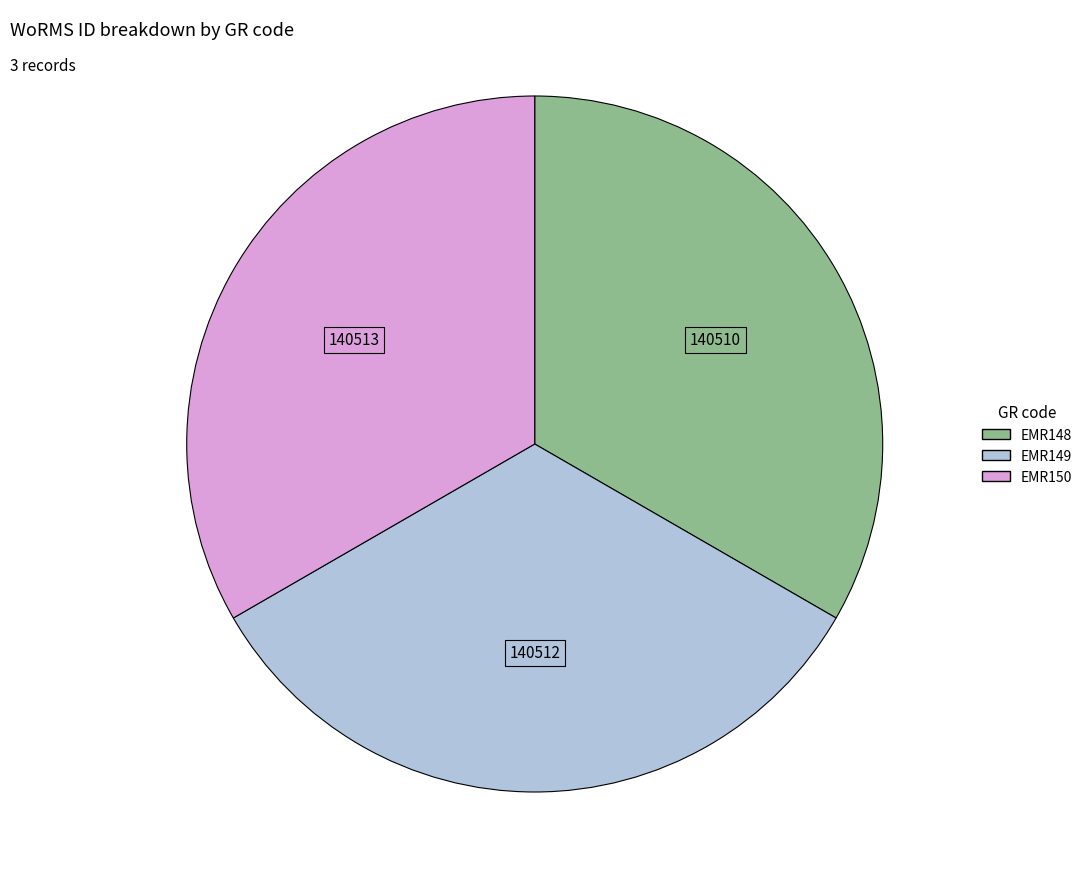

Is there any slice that represents more than half of the pie?

No